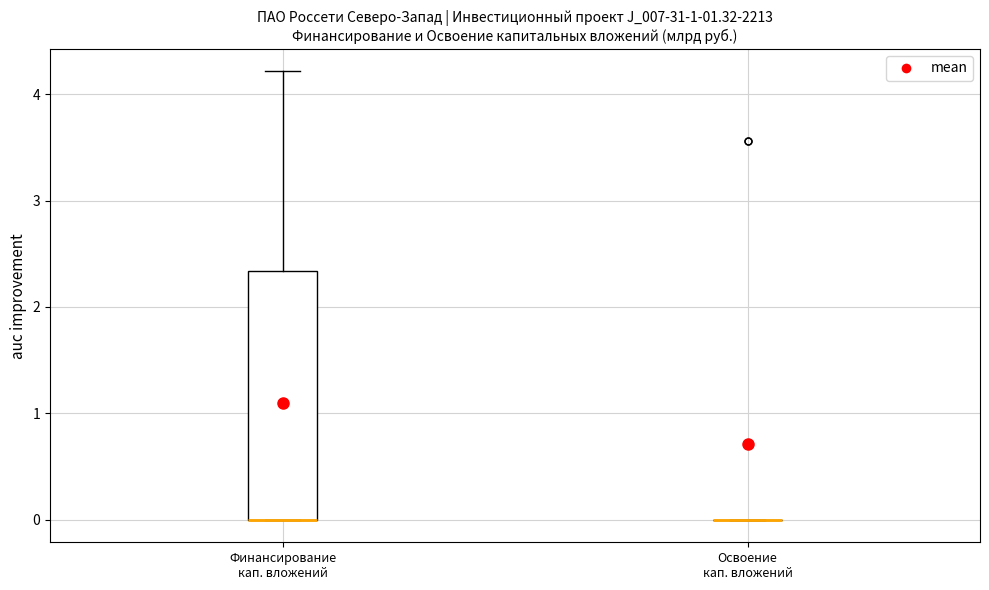

Which box is the tallest, from its lower edge to its upper edge?

Финансирование кап. вложений